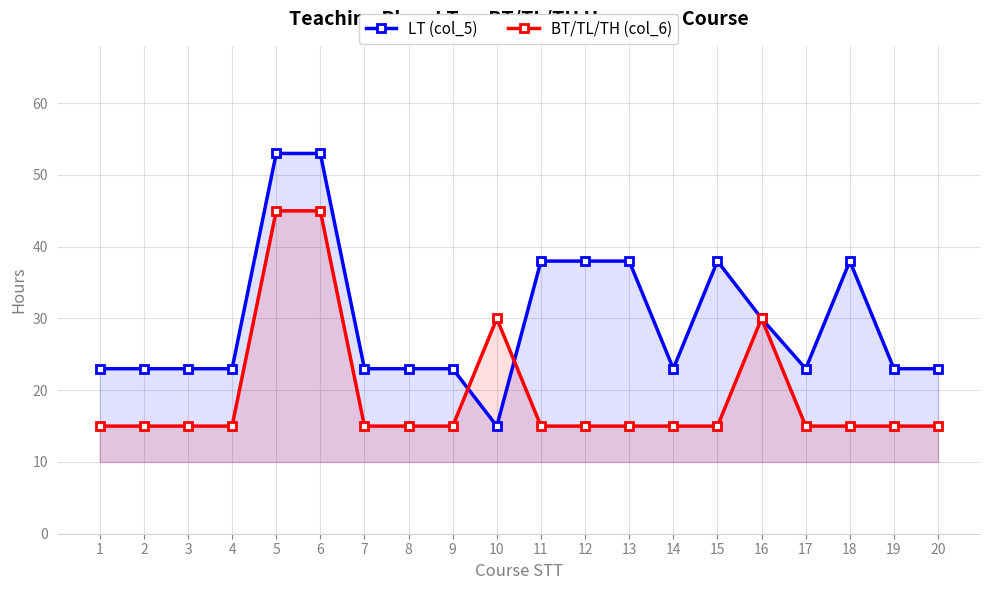

Which category has the highest value in the LT (col_5) series?

5